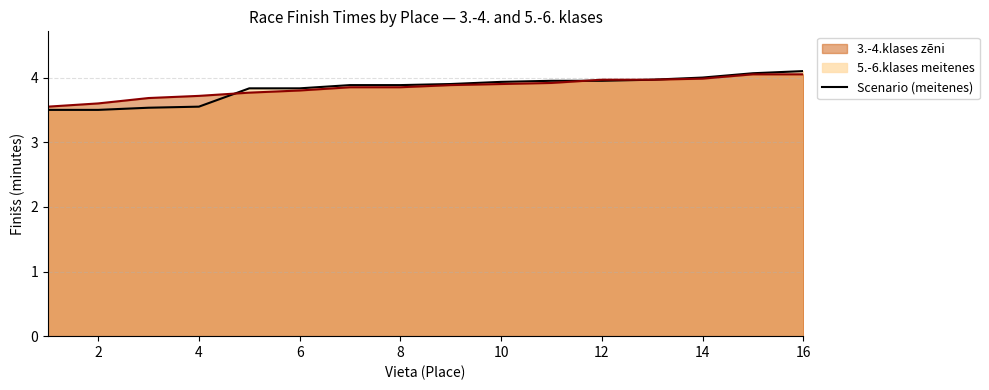

How many series are shown in this chart?

1